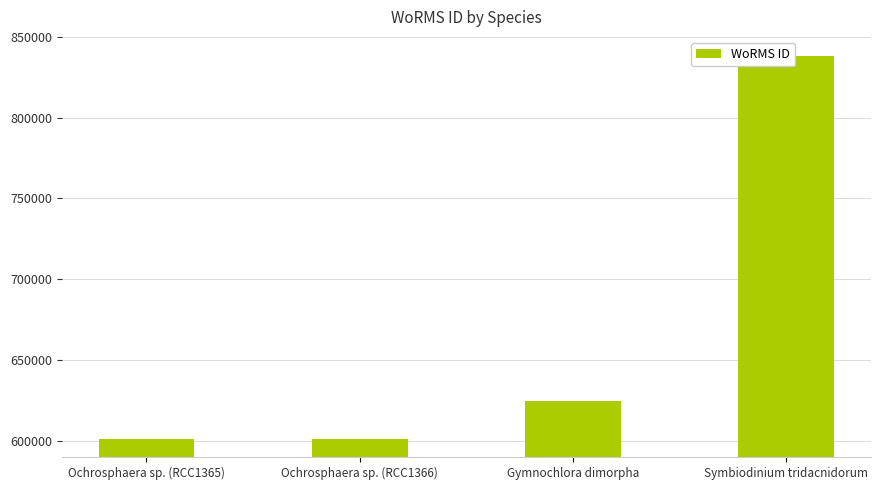

What is the greatest value displayed?

838423